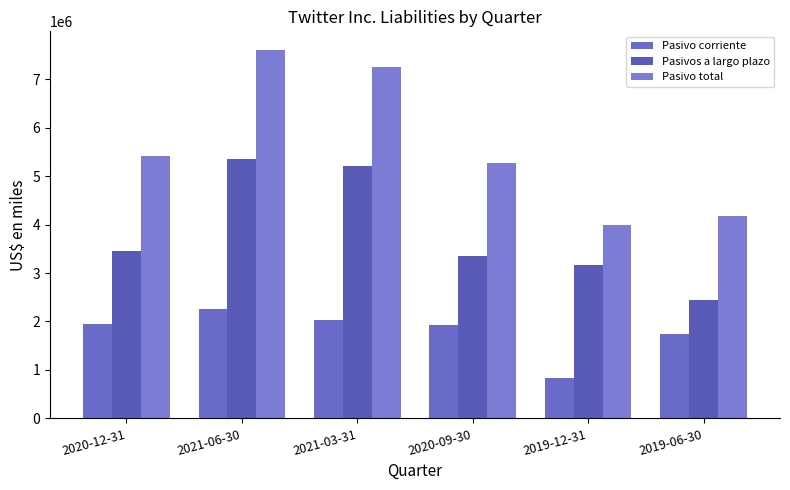

Rank the series by their maximum value, from highest to lowest.

Pasivo total, Pasivos a largo plazo, Pasivo corriente